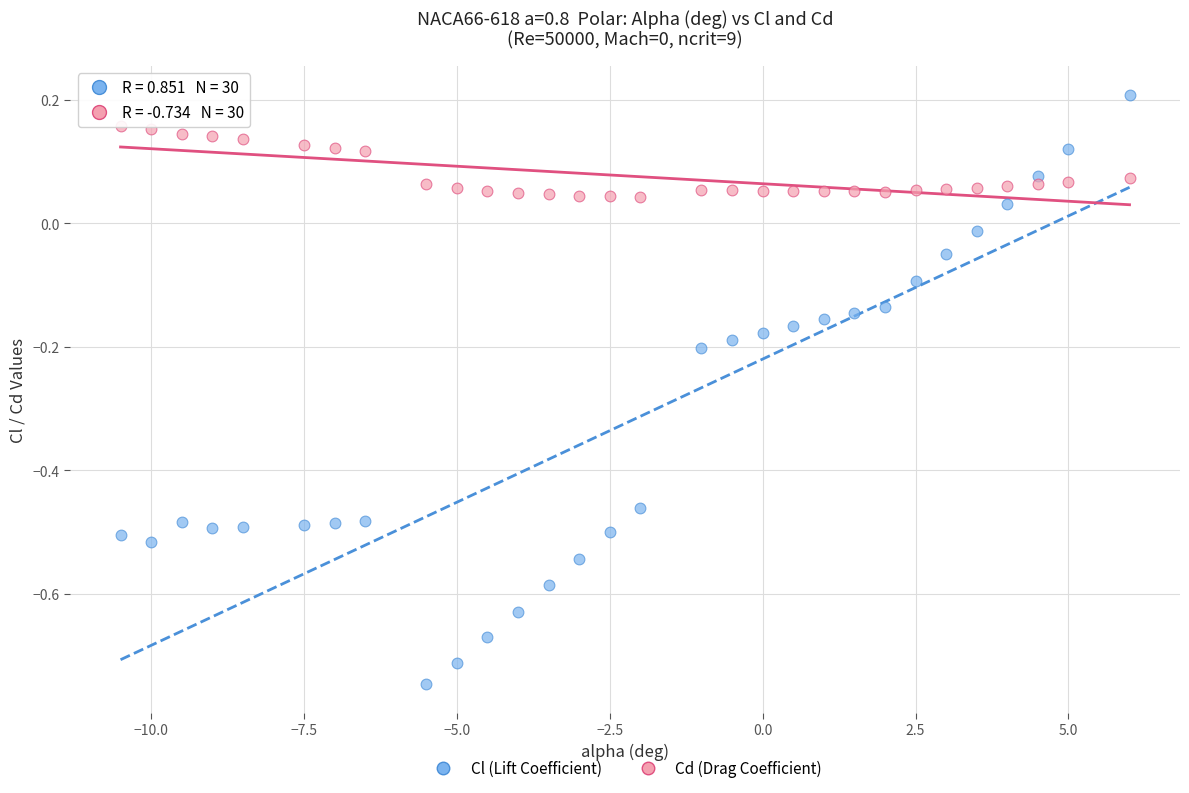

Which series reaches the maximum Y coordinate?

Cl (Lift Coefficient)